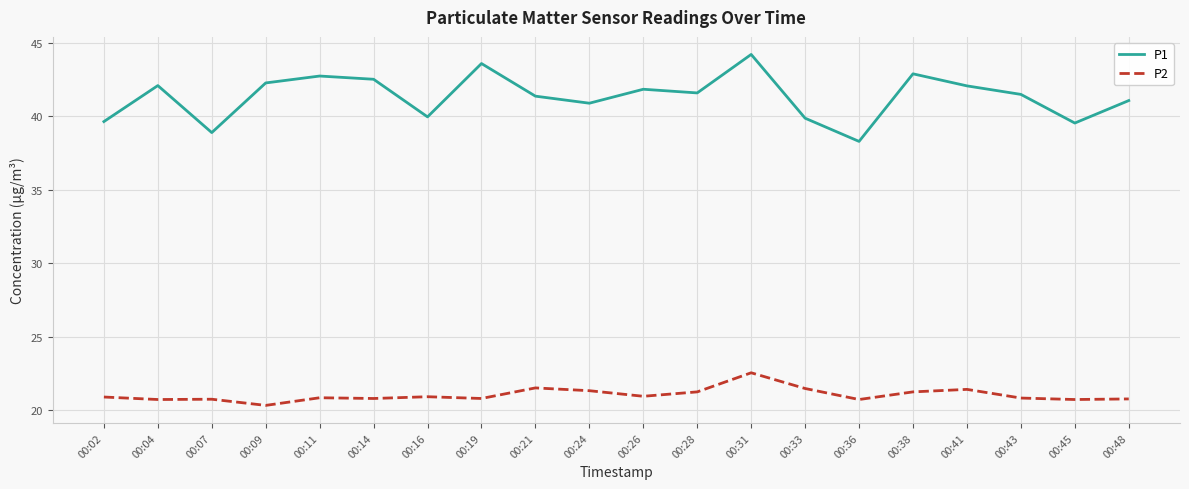

Count the number of data series in this chart.

2